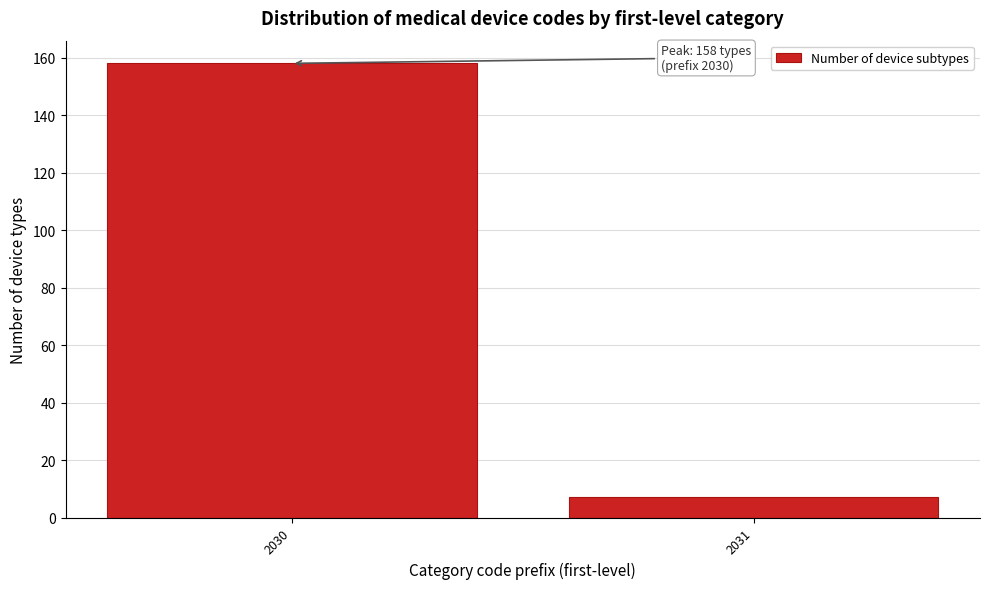

Reading left to right, what are all the values shown in this chart?

158	7